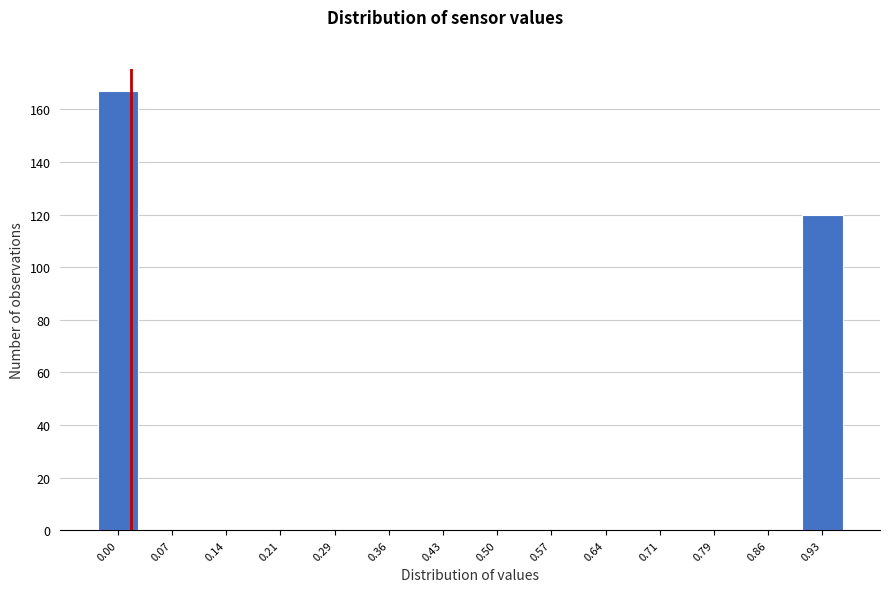

True or false: the data shows 107 at 0.00.

False